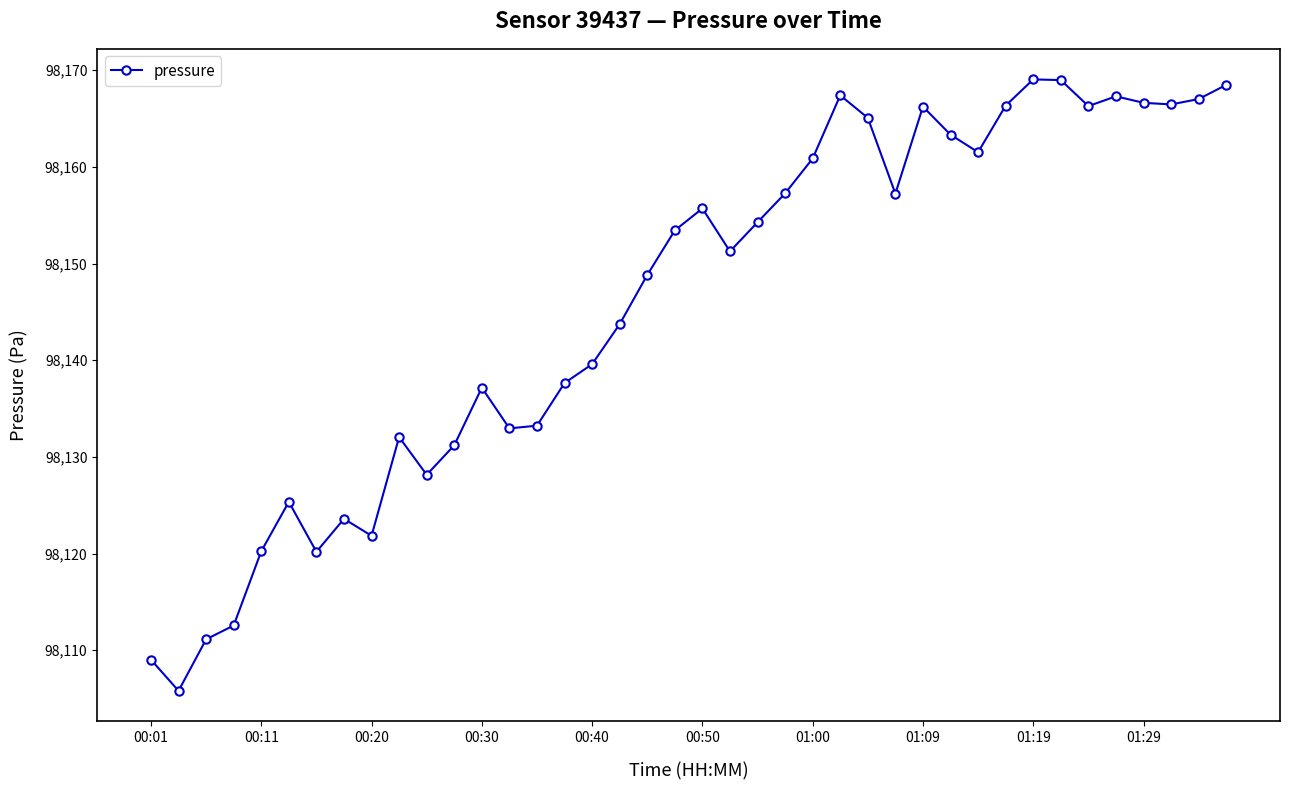

What is the sum of all values?

3925834.4